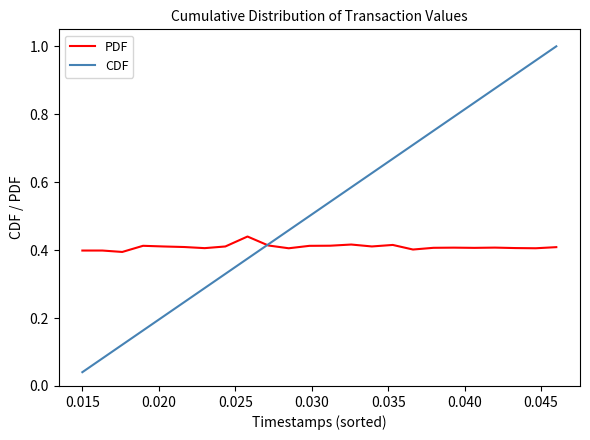

Which series has the largest range (max minus min)?

CDF